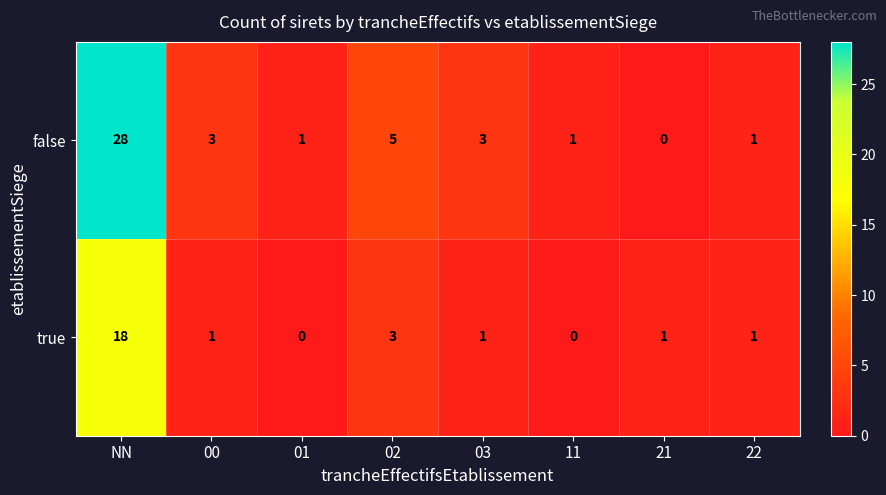

Which series has the widest spread of values?

false